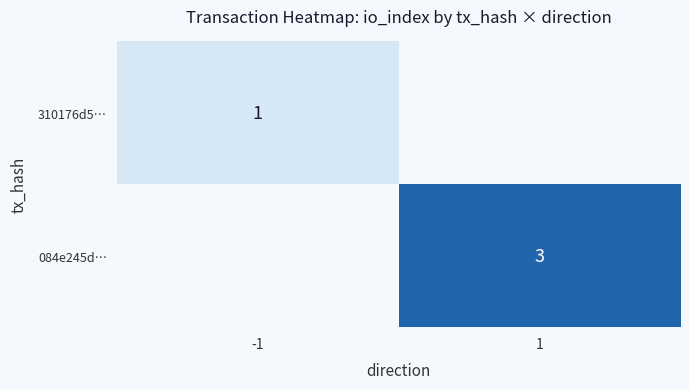

Is it true that 310176d5… equals 1 at -1?

True